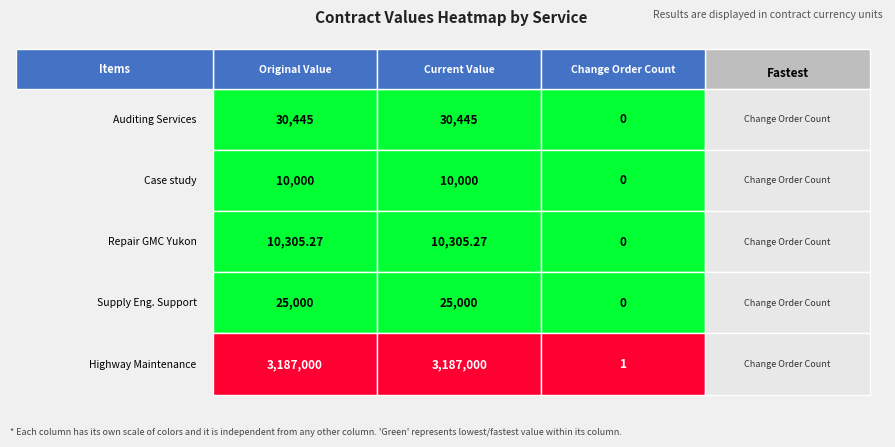

The Case study series shows 10000.0 at Case study. True or false?

True